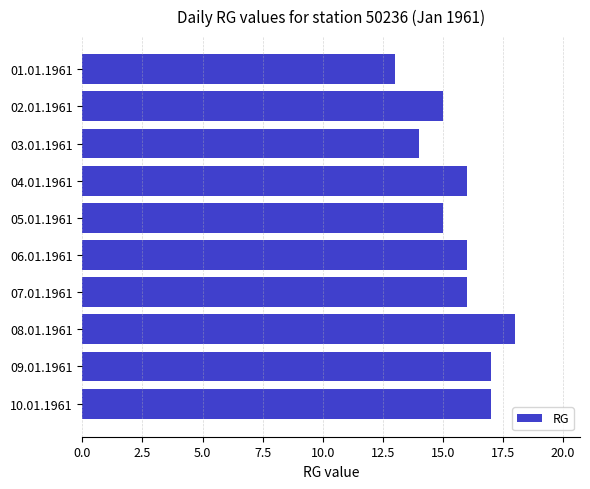

What is the difference between the maximum and second lowest values?

4